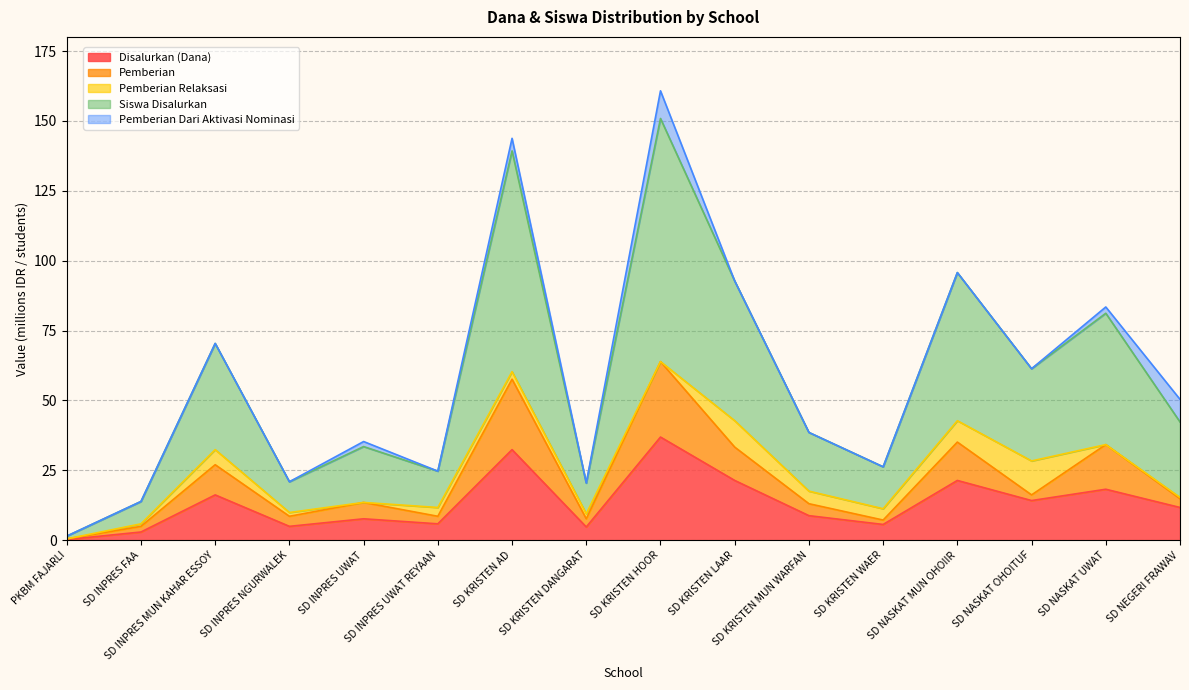

What is the highest value of the Disalurkan (Dana) series?

36.9